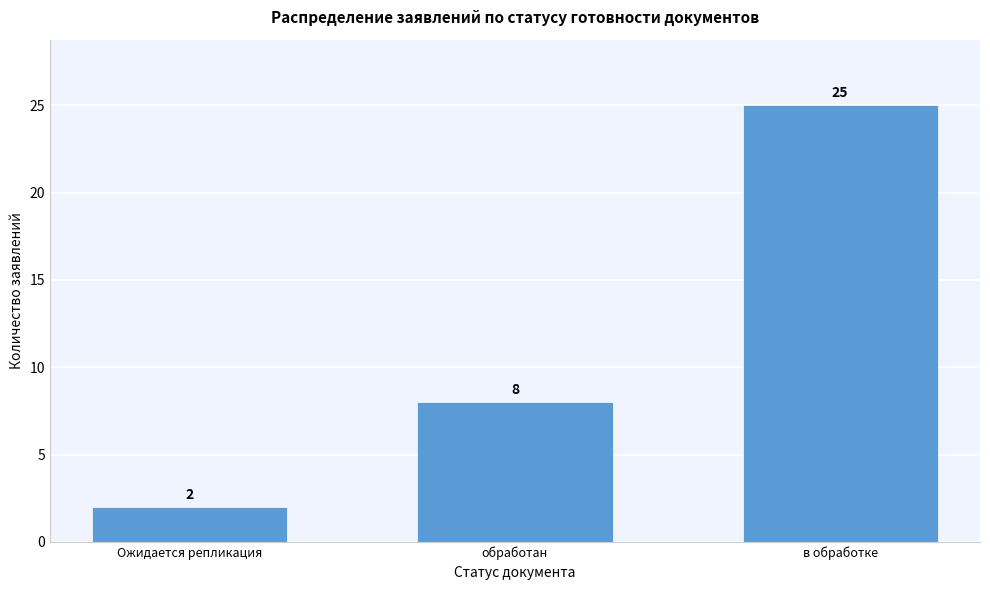

Reading left to right, transcribe all the data shown in this chart.

2	8	25